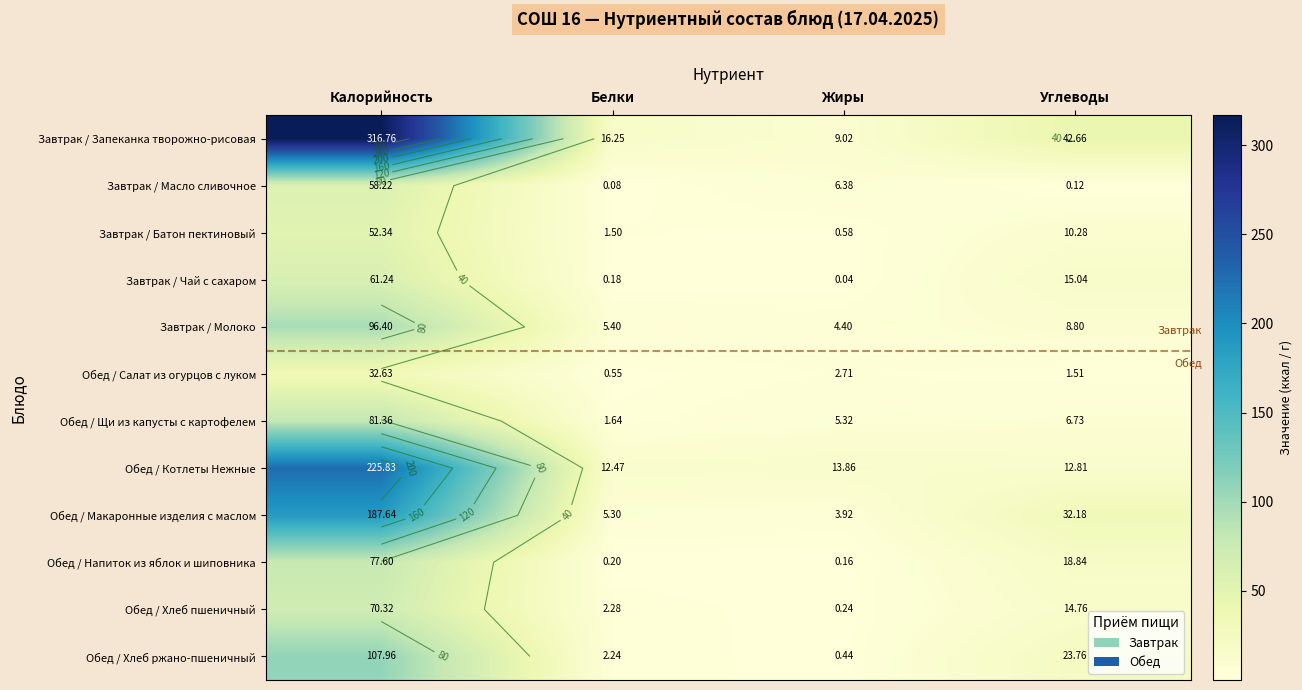

What is the average value of the Обед / Котлеты Нежные series?

66.2